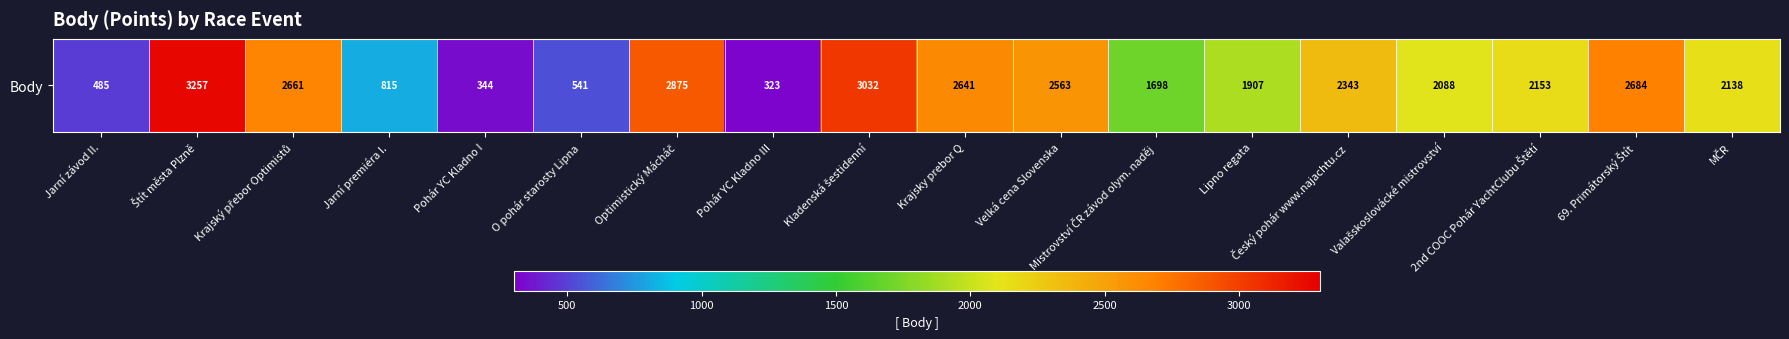

The chart shows a value of 1000 at Český pohár www.najachtu.cz. True or false?

False